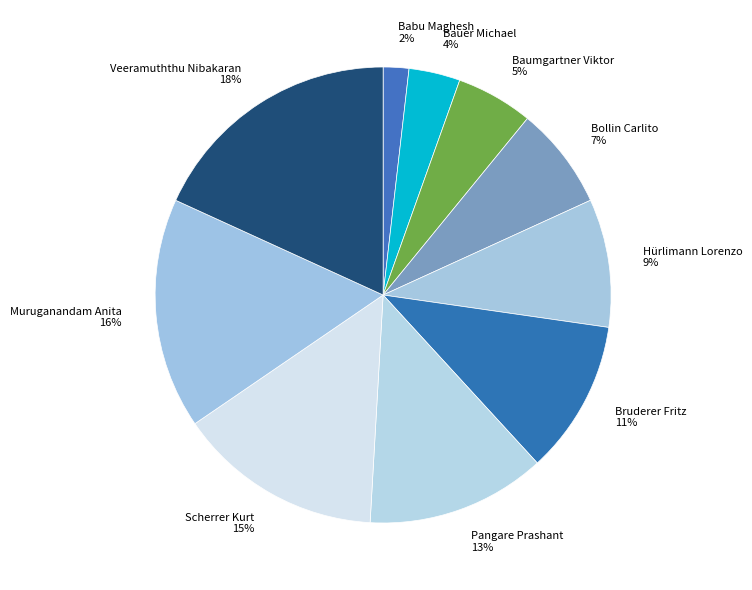

What percentage is the Babu Maghesh slice, to the nearest percent?

2%